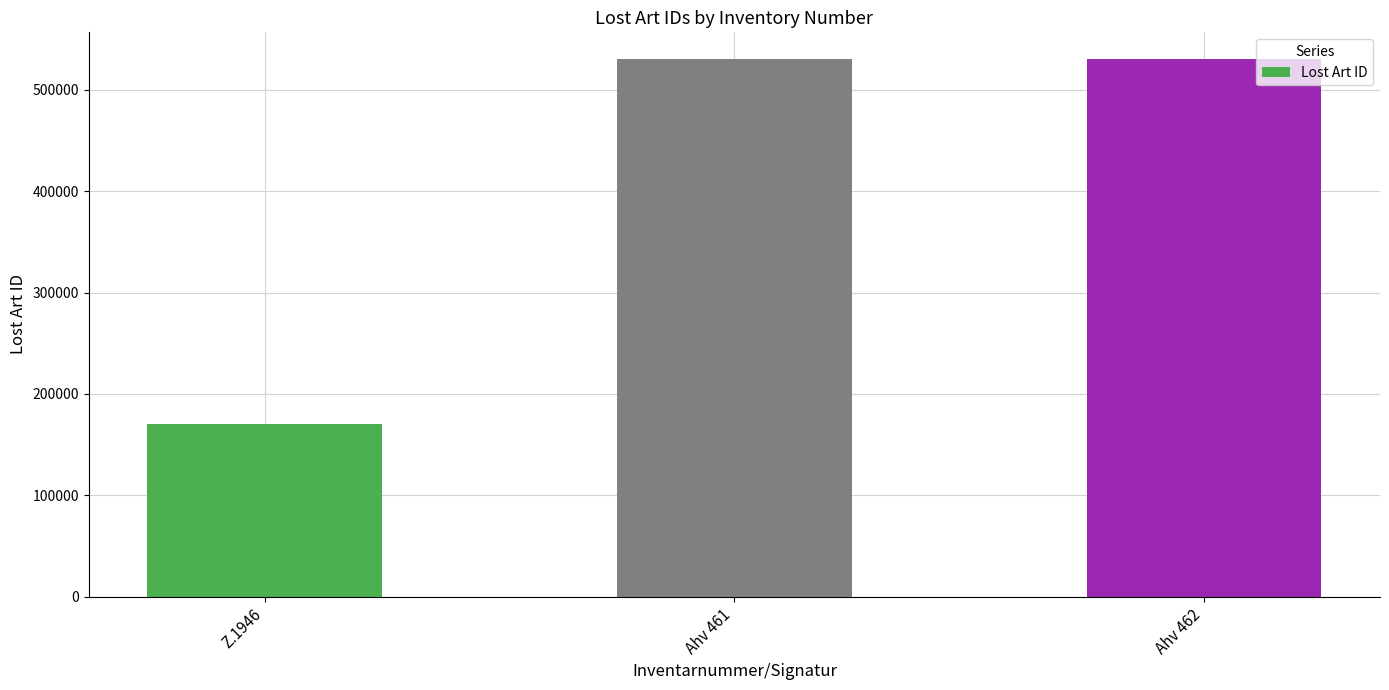

At which label is the value closest to 350186?

Ahv 461